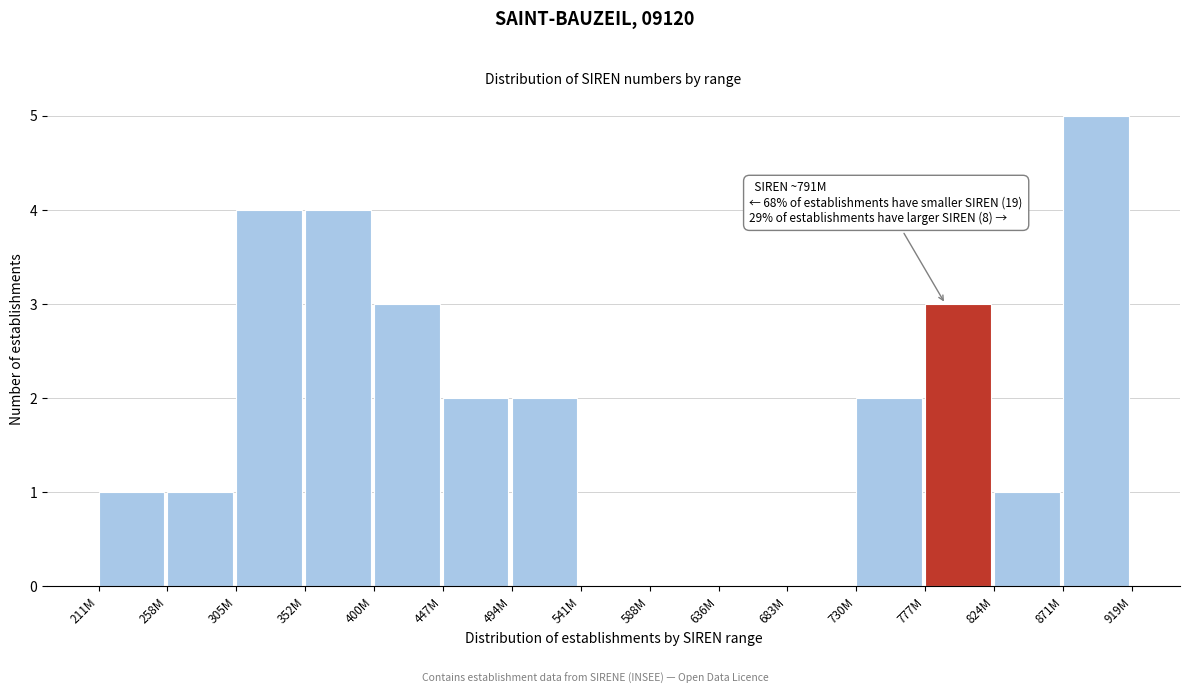

Reading left to right, list all the values displayed in this chart.

211M=1	258M=1	305M=4	352M=4	400M=3	447M=2	494M=2	541M=0	588M=0	636M=0	683M=0	730M=2	777M=3	824M=1	871M=5